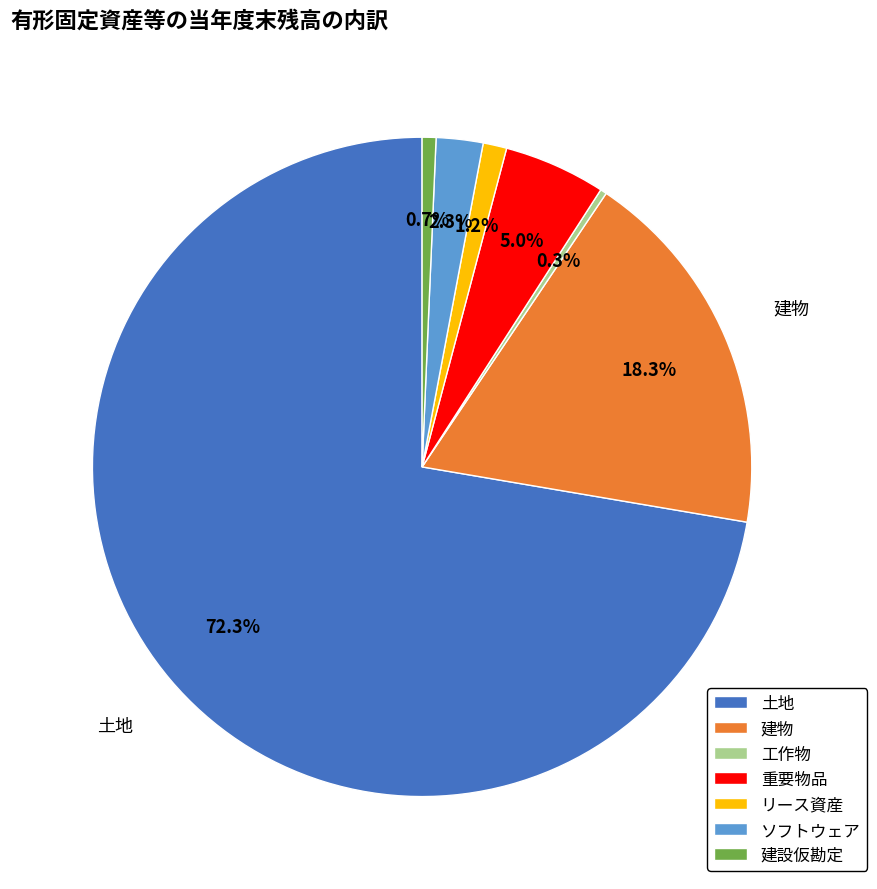

Which category has the biggest portion of the pie?

土地